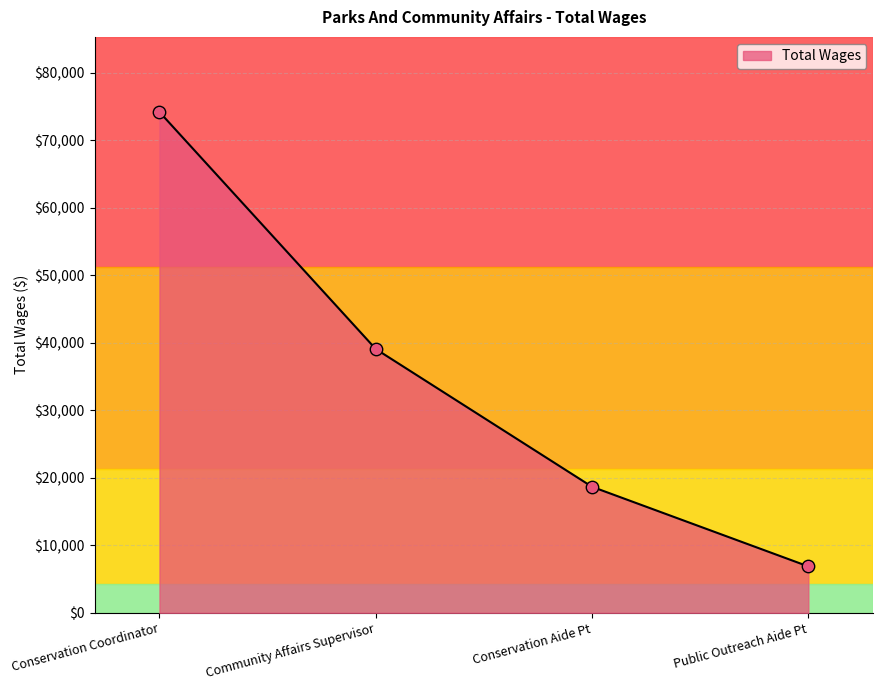

Which has a higher value, Conservation Coordinator or Community Affairs Supervisor?

Conservation Coordinator